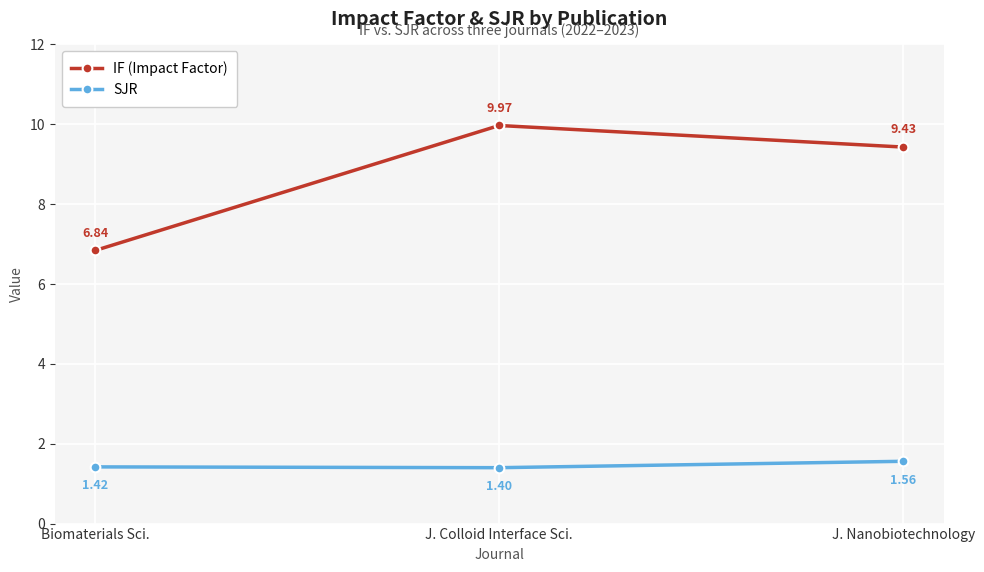

What is the value of the IF (Impact Factor) point at the 2nd from the left?

10.0